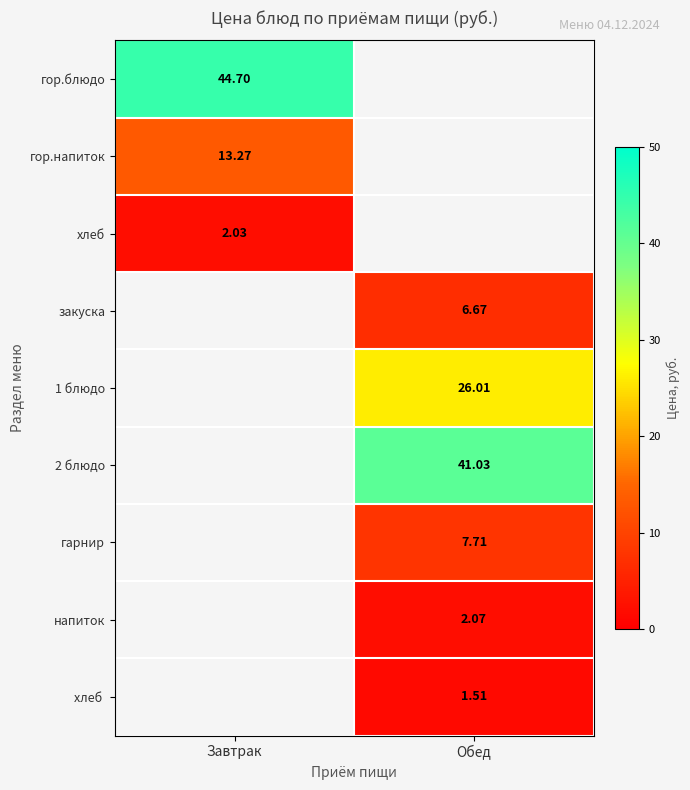

Is the value of гор.напиток at Завтрак greater than the value of гарнир at Обед?

Yes